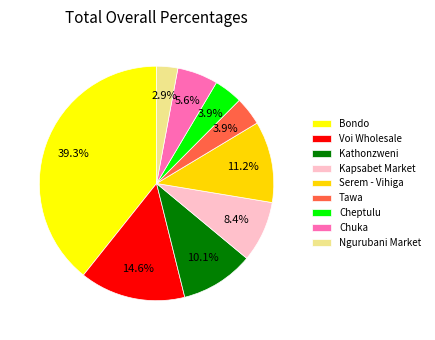

Combined, what portion of the pie is Kathonzweni and Ngurubani Market?

13.0%